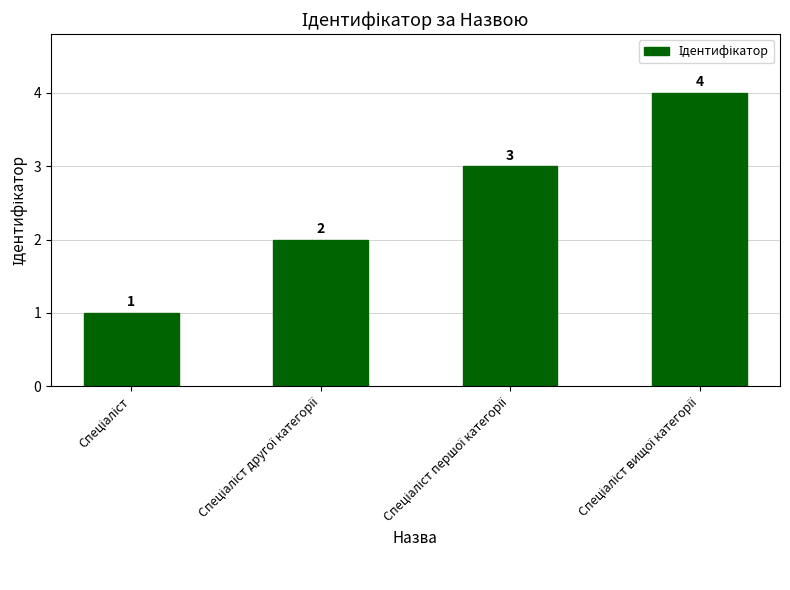

Are the bars horizontal?

No